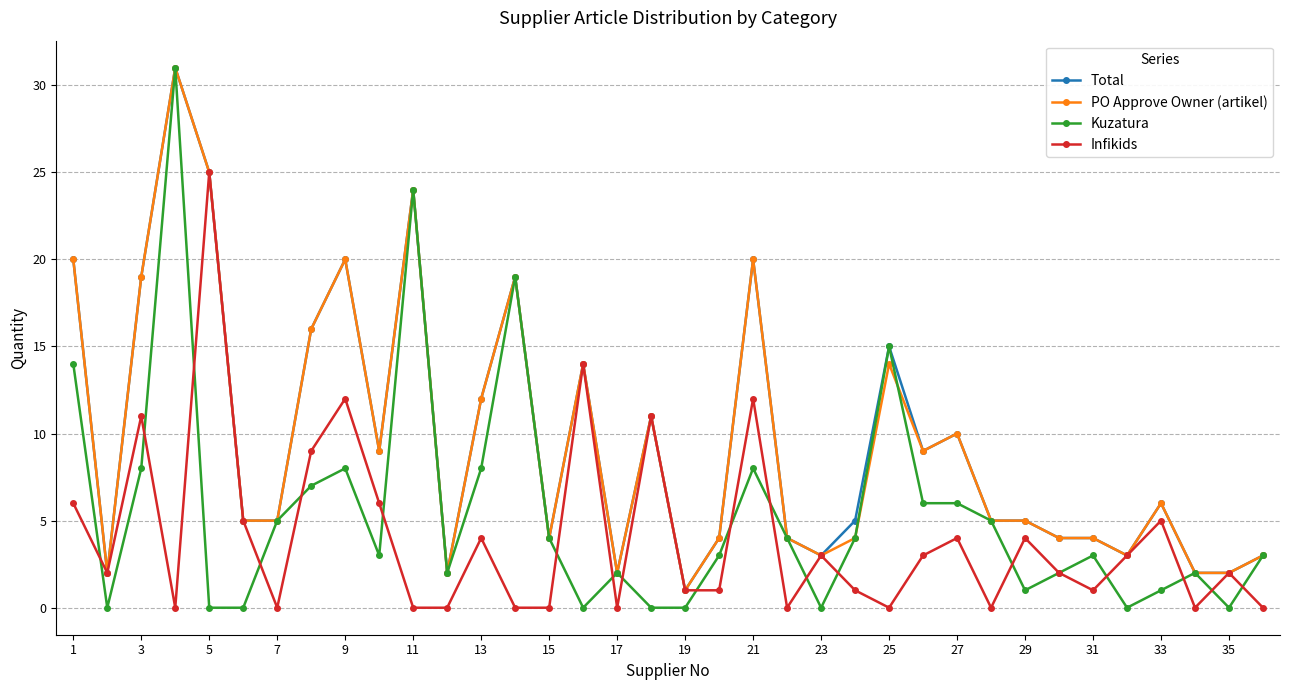

How many categories are shown in the chart?

36